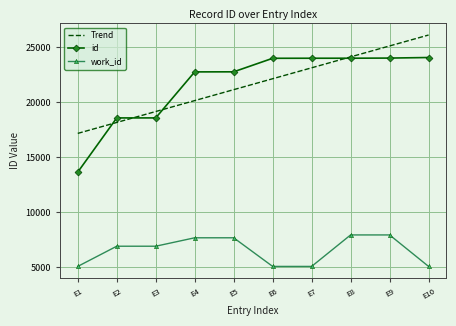

True or false: id and work_id cross at least once.

False